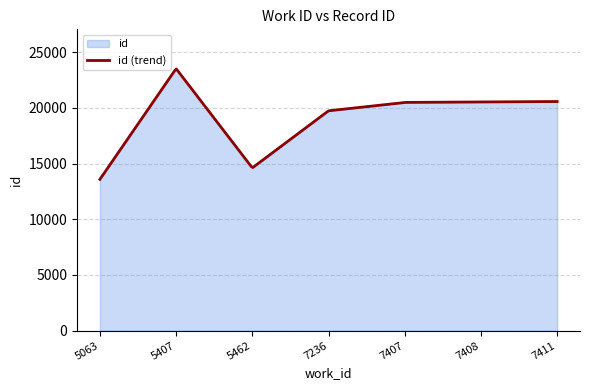

What is the difference between the maximum and minimum values?

9909.2